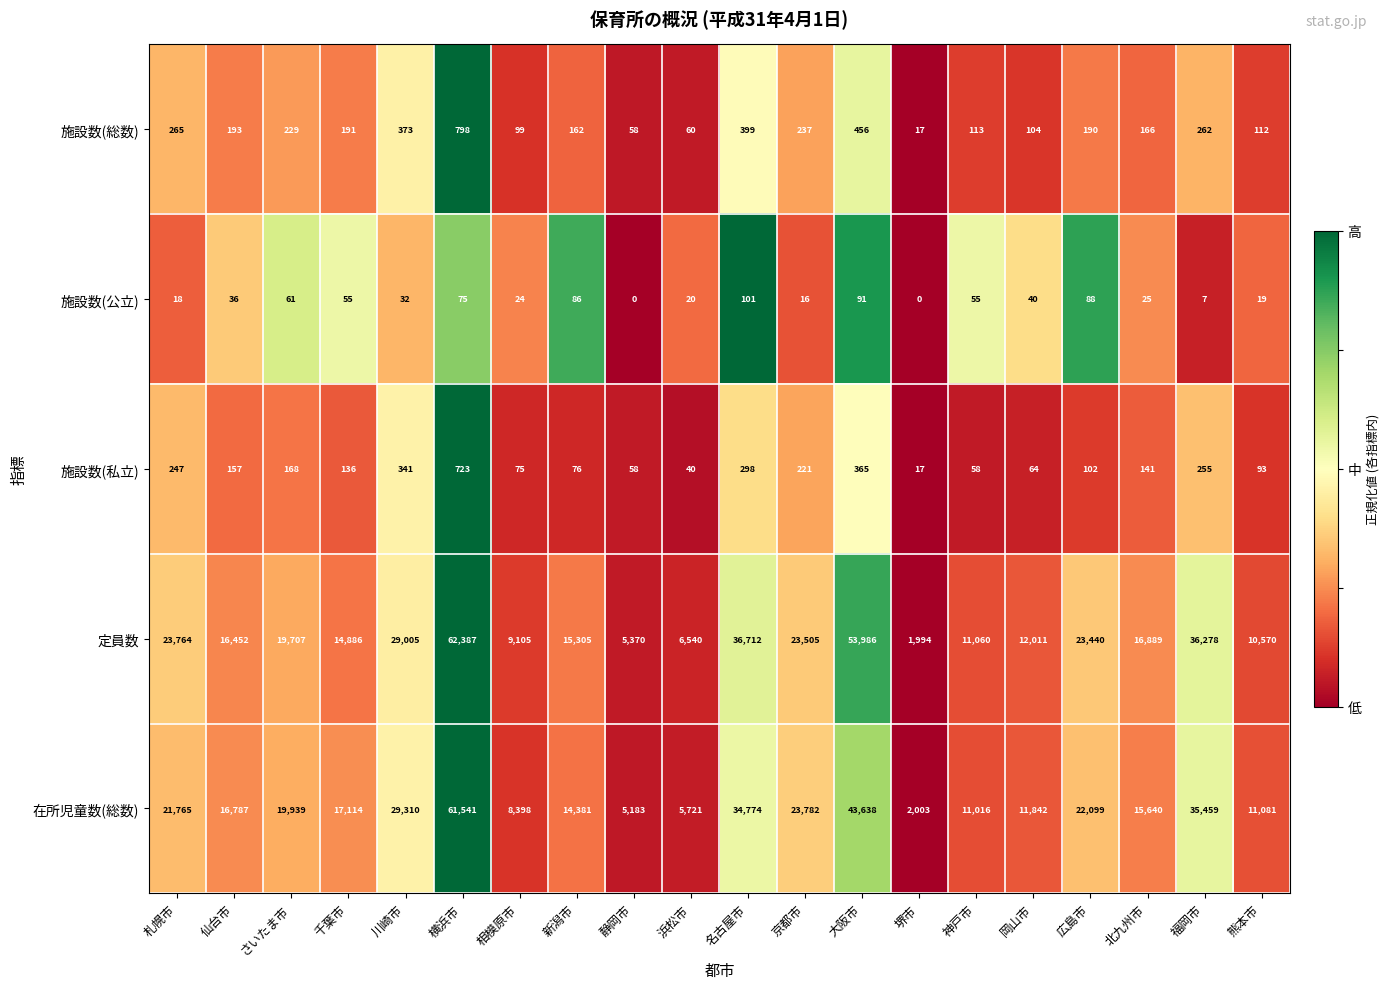

Which series changed the most between 札幌市 and 大阪市?

定員数